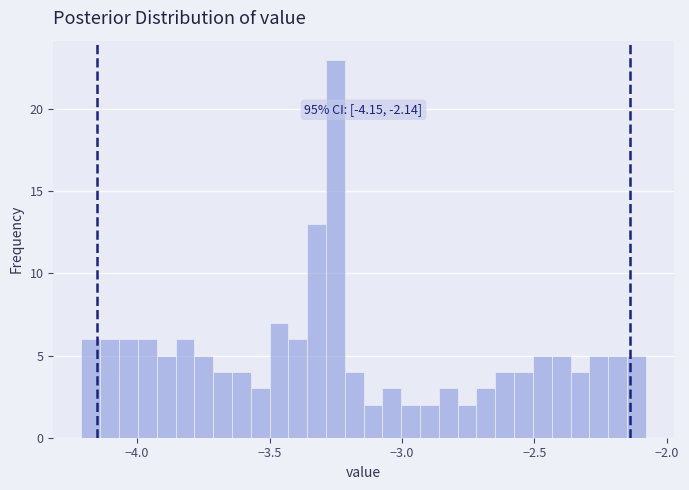

Read against the x-axis, roughly where is the centre of the tallest bar?

-3.25